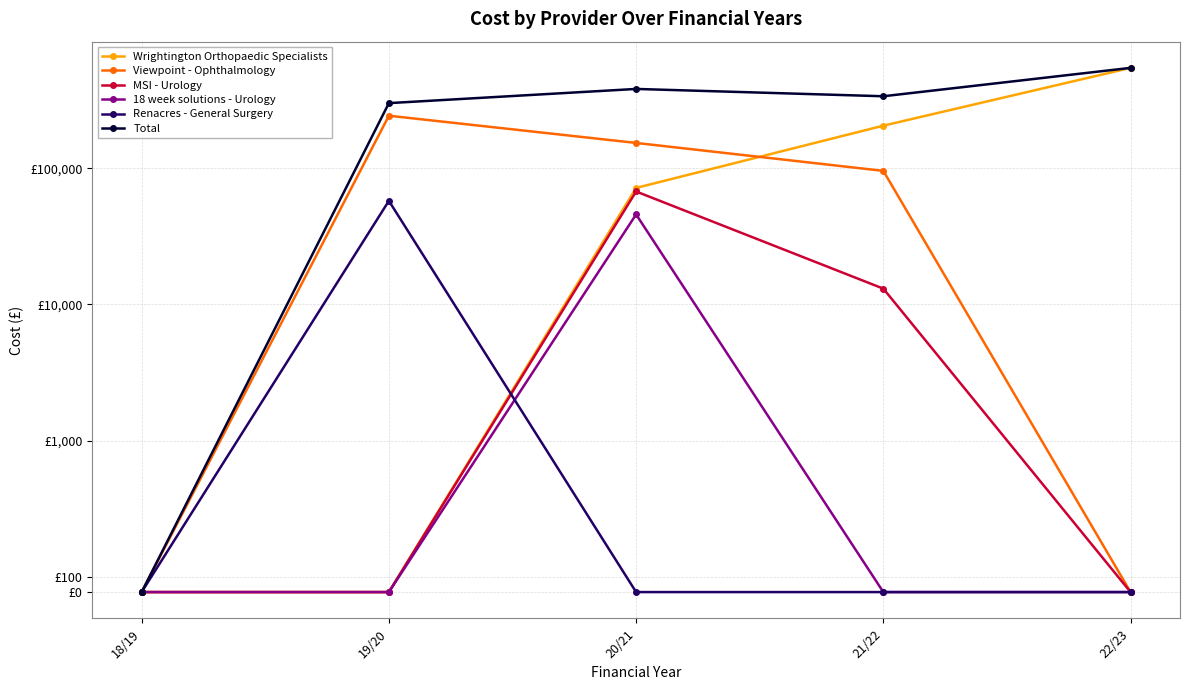

List the series in order of their peak value, highest first.

Wrightington Orthopaedic Specialists, Total, Viewpoint - Ophthalmology, MSI - Urology, Renacres - General Surgery, 18 week solutions - Urology